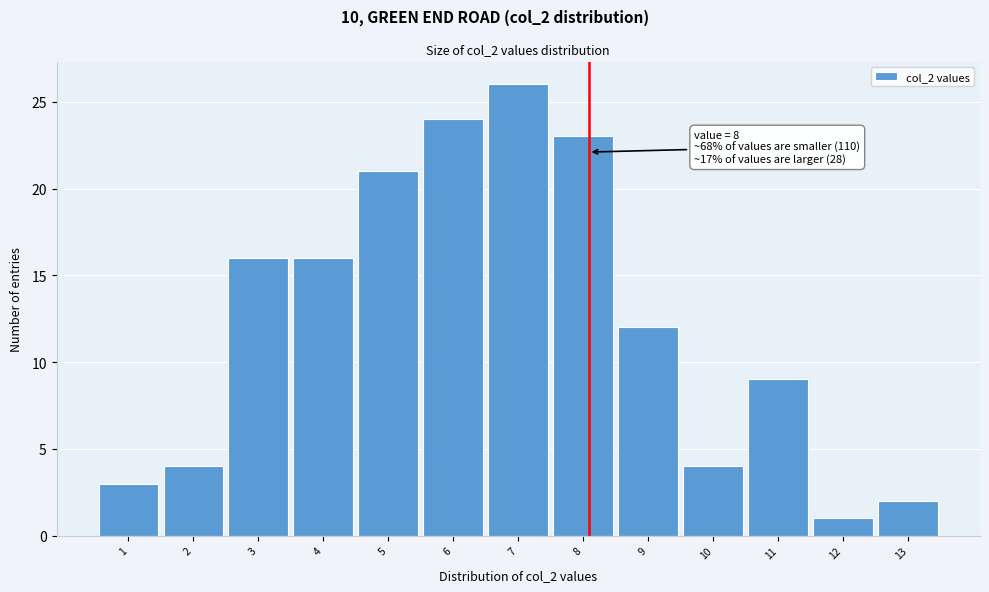

Reading left to right, transcribe all the data shown in this chart.

1=3	2=4	3=16	4=16	5=21	6=24	7=26	8=23	9=12	10=4	11=9	12=1	13=2